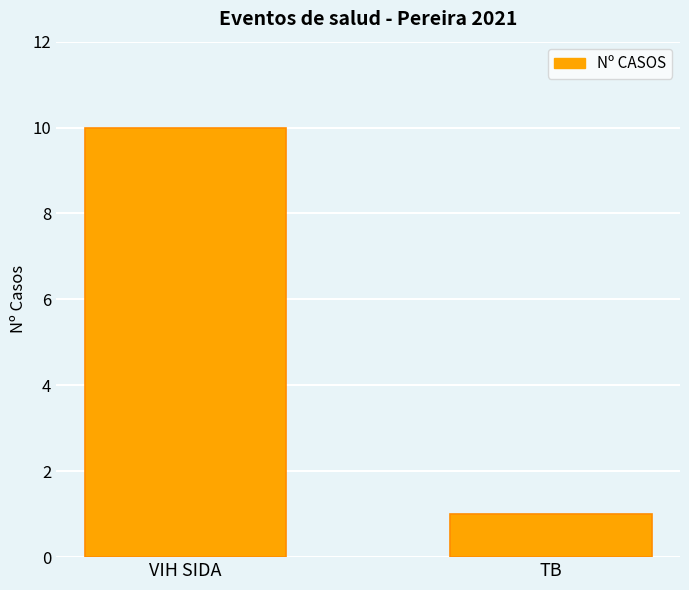

What is the sum of the values at VIH SIDA and TB?

11